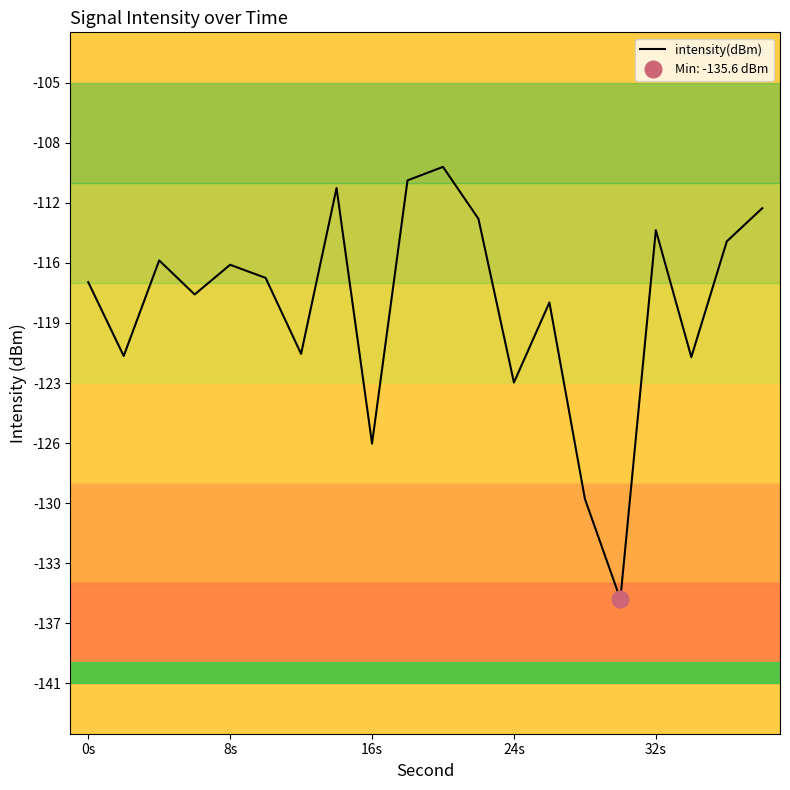

What is the greatest value displayed?

-109.9